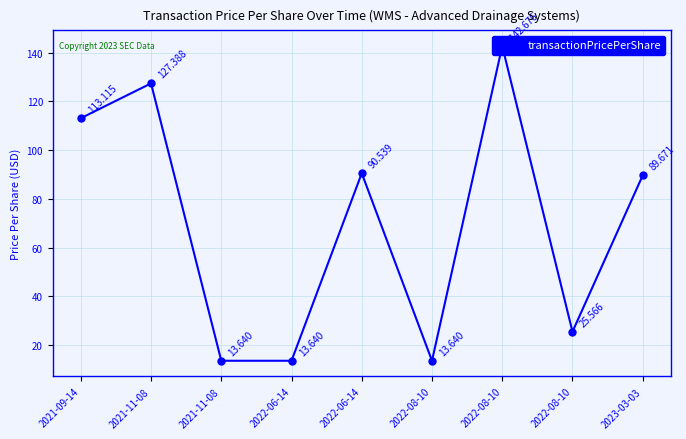

Which label corresponds to the largest value in the chart?

2022-08-10